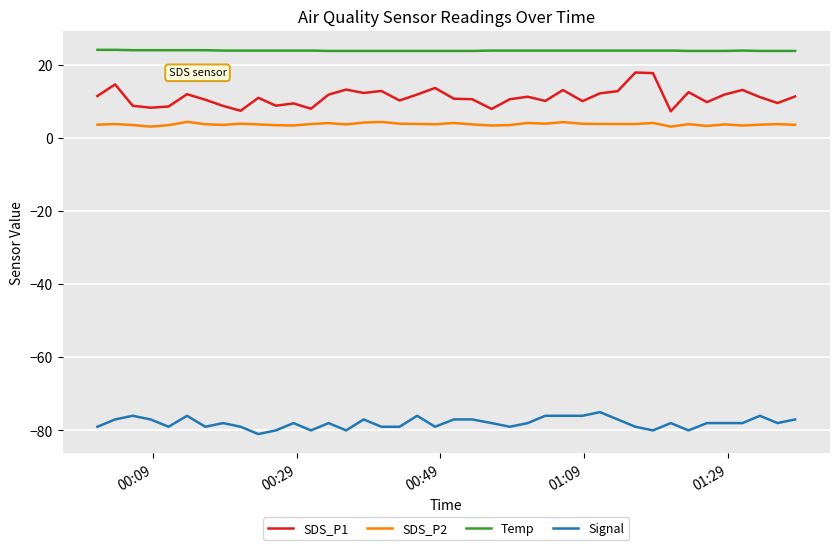

Which series has the widest spread of values?

SDS_P1